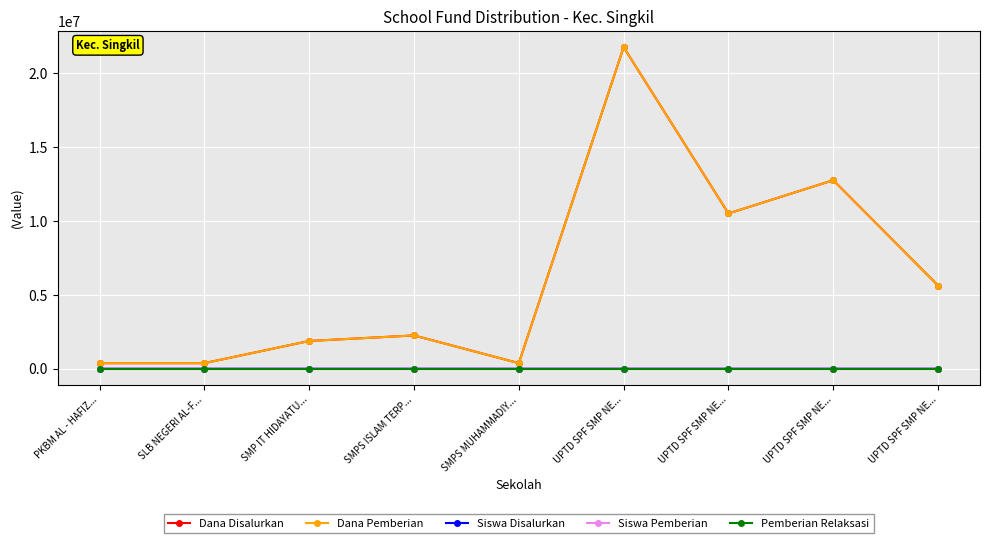

Is this an area chart (filled region under the line)?

No